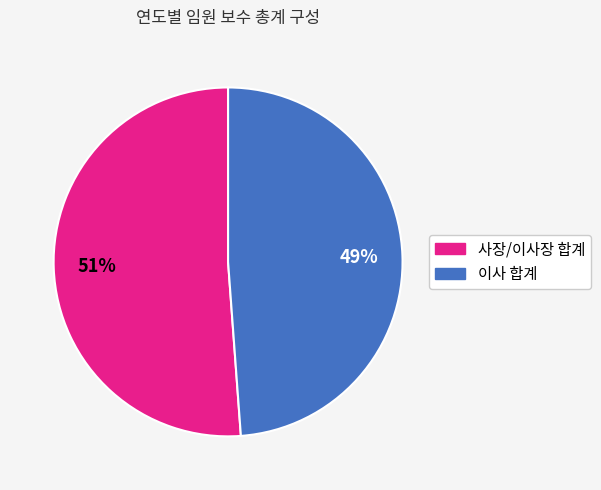

Is there any slice that represents more than half of the pie?

Yes